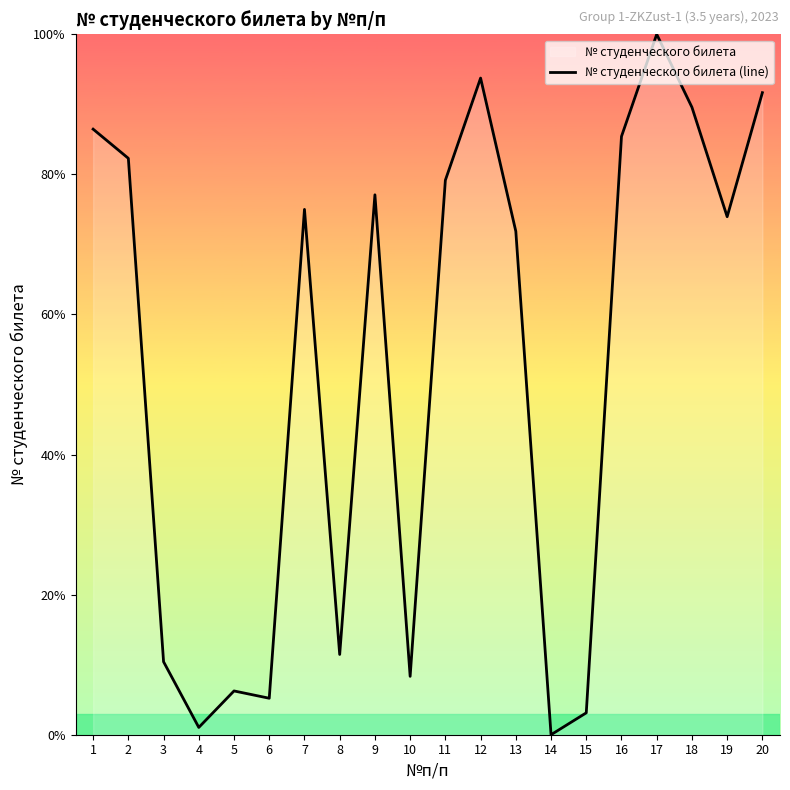

List the labels in order of value, largest first.

17, 12, 20, 18, 1, 16, 2, 11, 9, 7, 19, 13, 8, 3, 10, 5, 6, 15, 4, 14